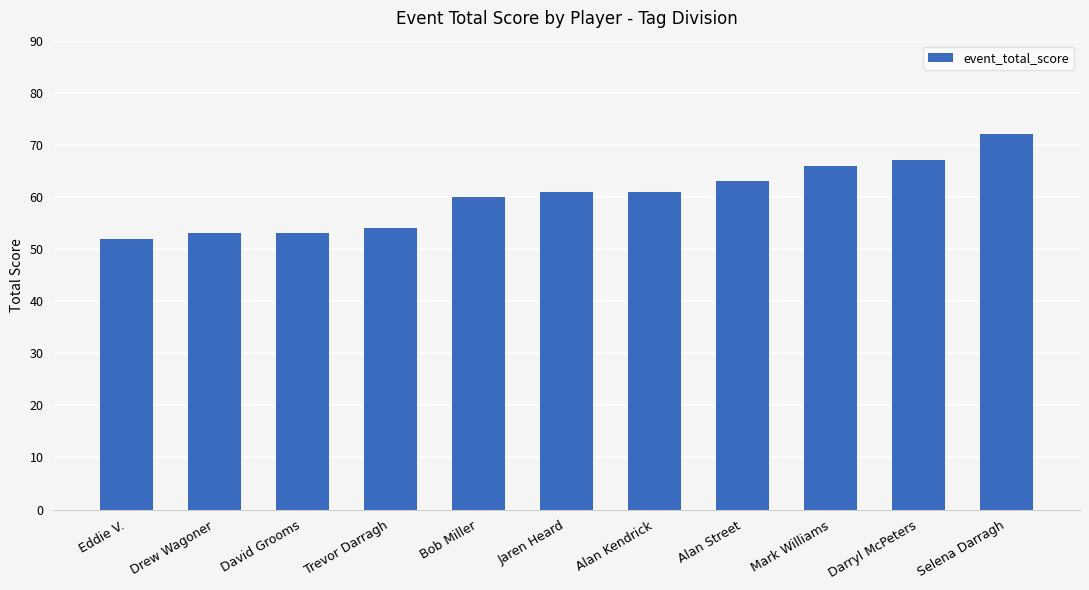

What value does the data have at Bob Miller?

60